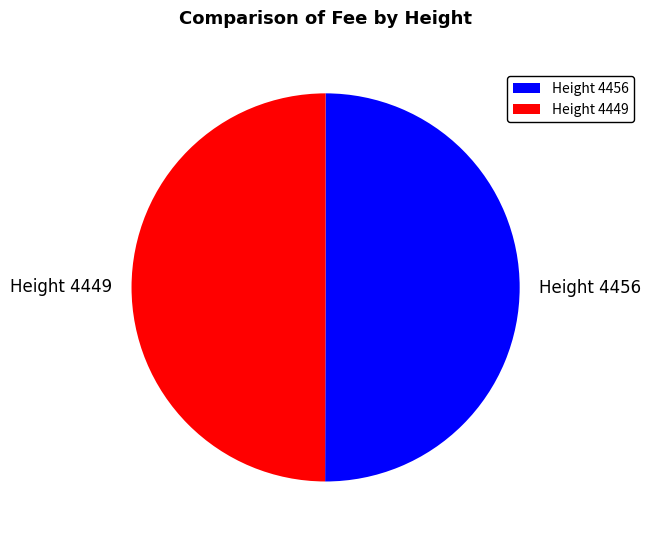

Combined, do Height 4449 and Height 4456 account for over 50%?

Yes